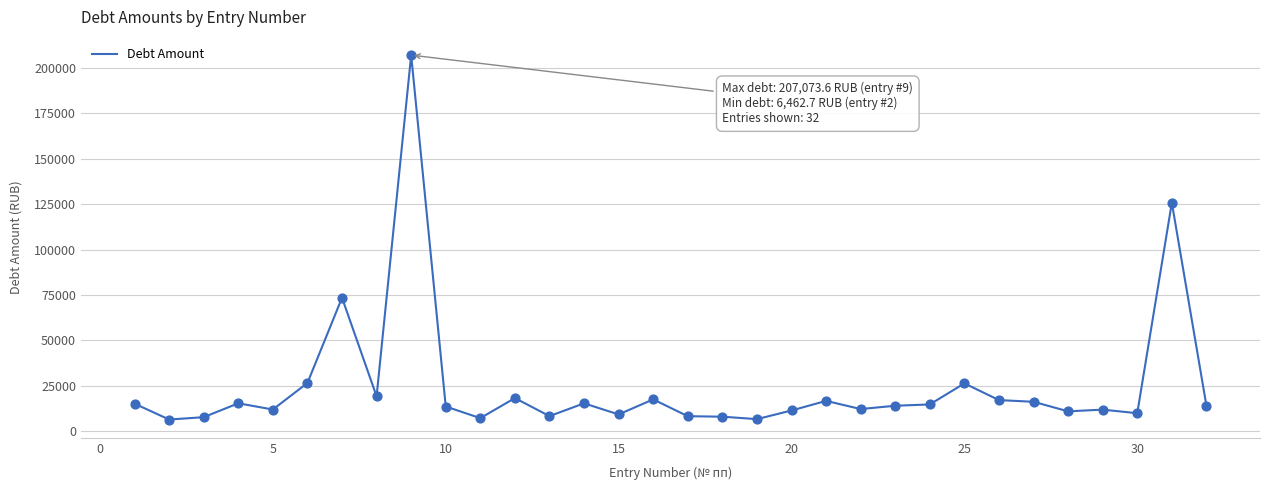

What is the maximum value shown in the chart?

207073.6